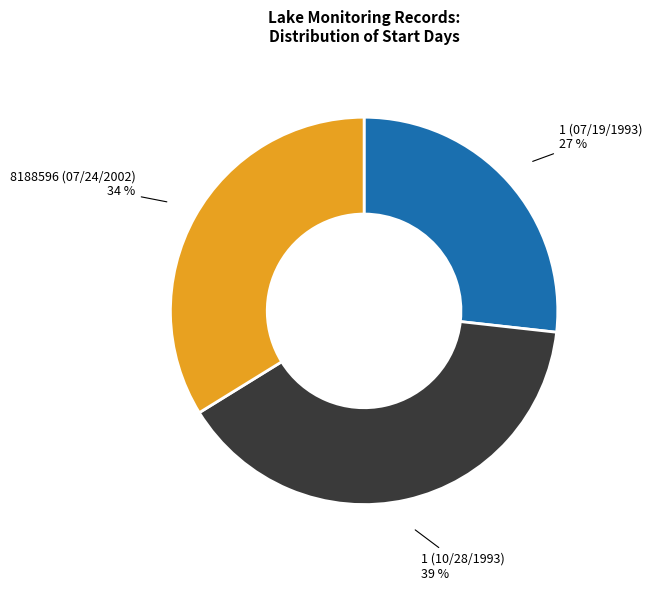

To the nearest percent, what is the average slice percentage?

33%